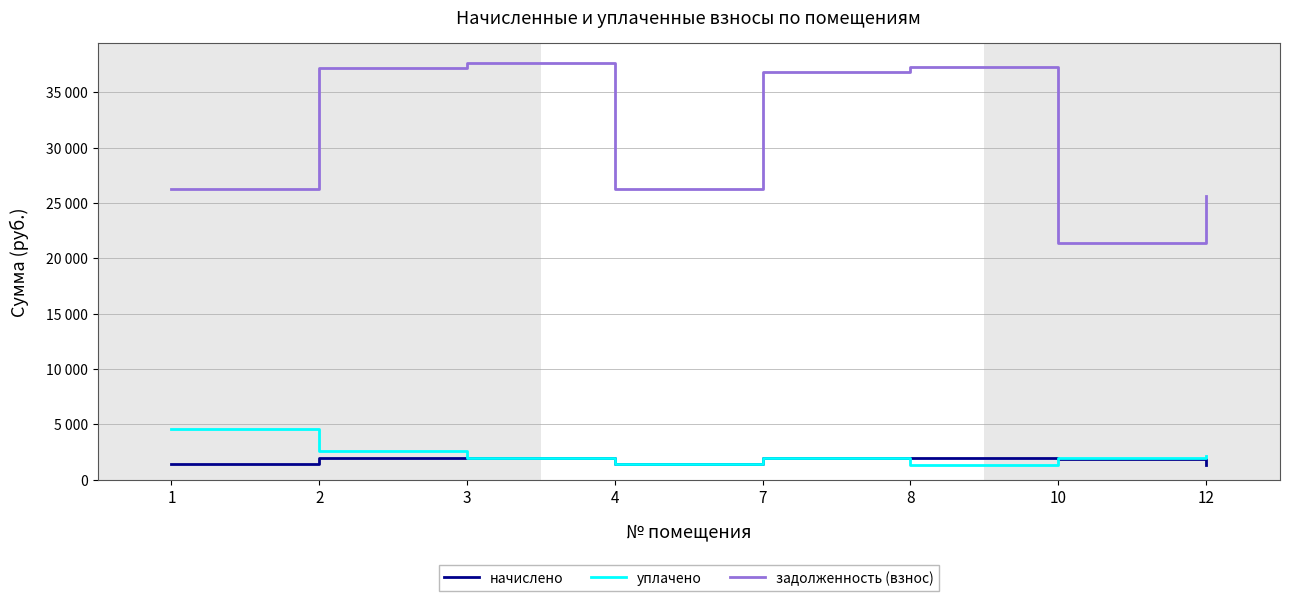

At which category does начислено reach its first local valley?

4